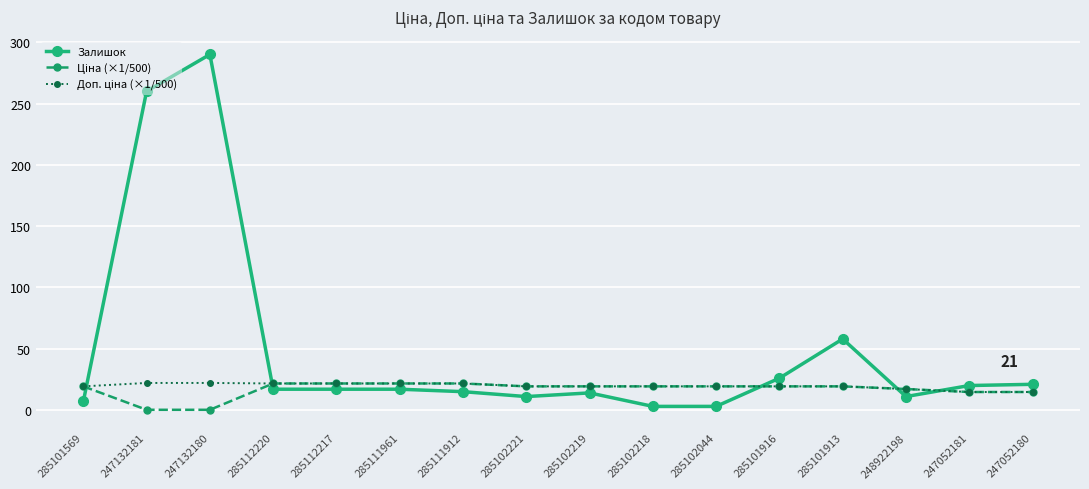

What is the spread (max minus min) of values at 248922198?

6.2